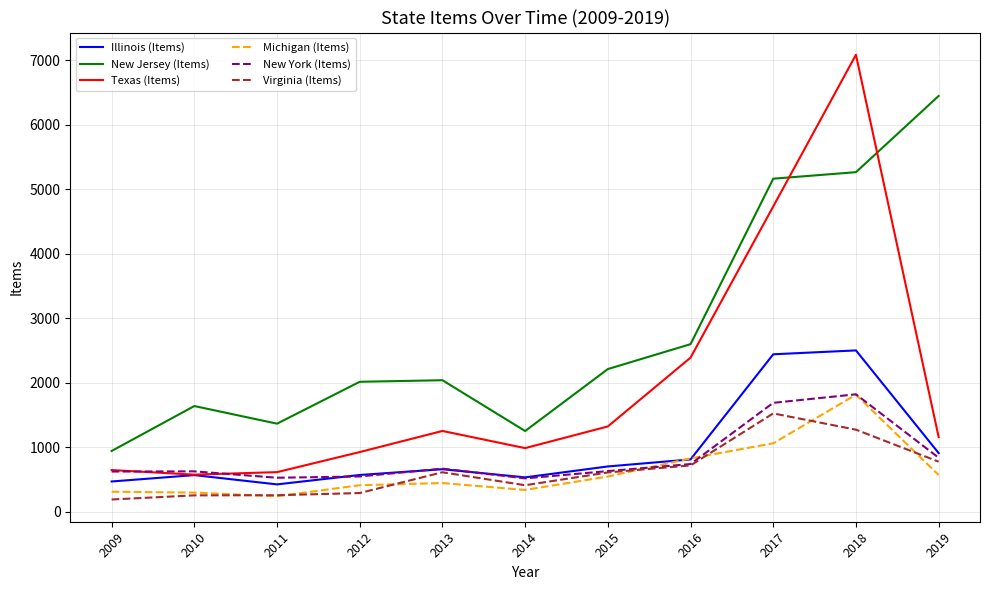

Which series has the largest total across all categories?

New Jersey (Items)